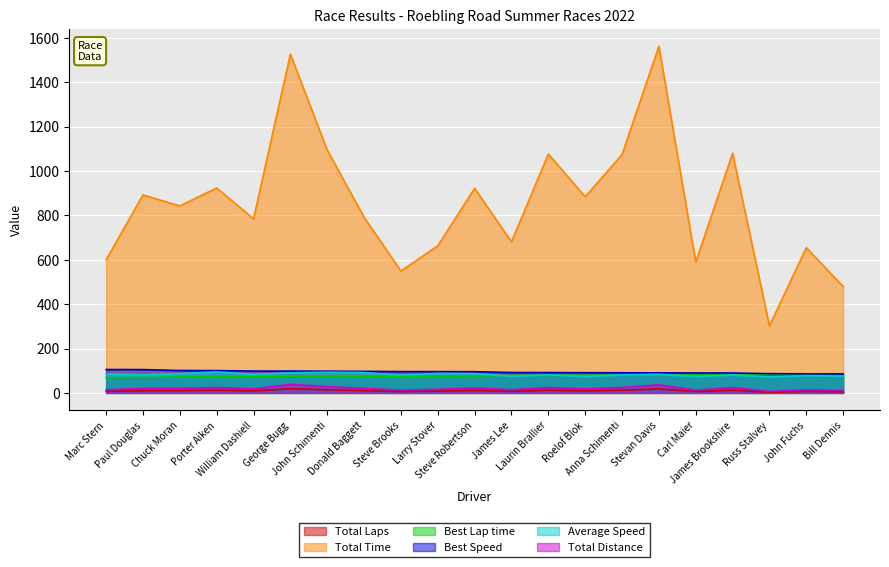

At which category does the chart reach its minimum across all series?

Russ Stalvey